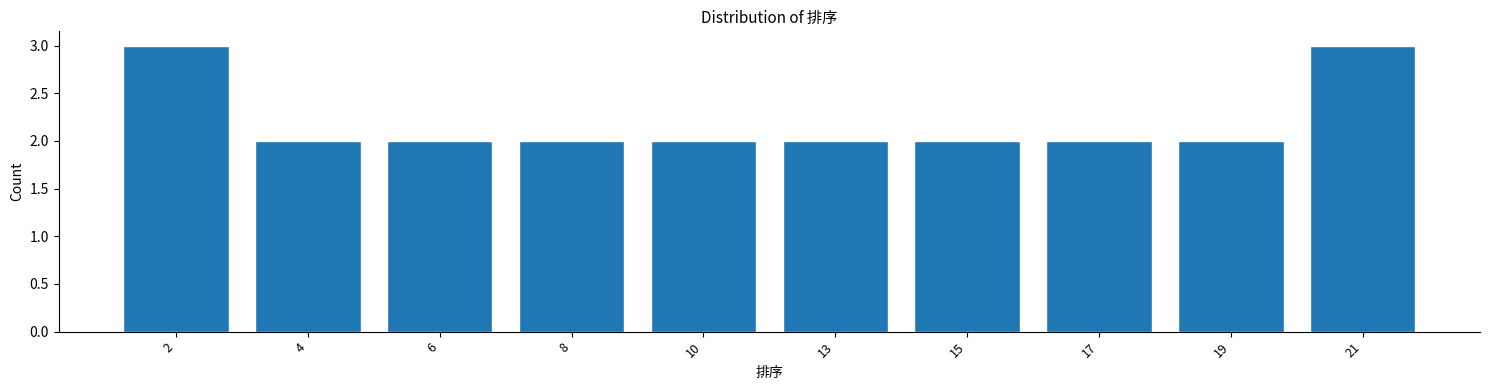

Reading left to right, what are all the values shown in this chart?

3	2	2	2	2	2	2	2	2	3